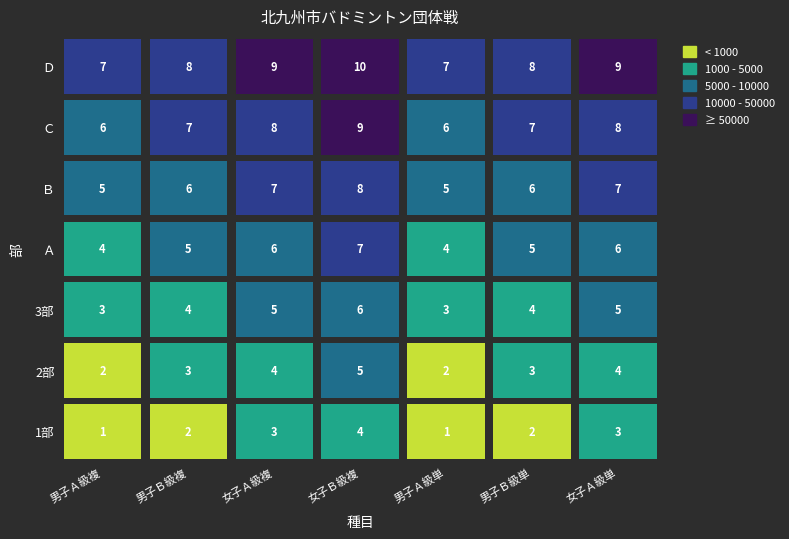

True or false: 男子Ａ級複 has a value of 6 at 5.

True